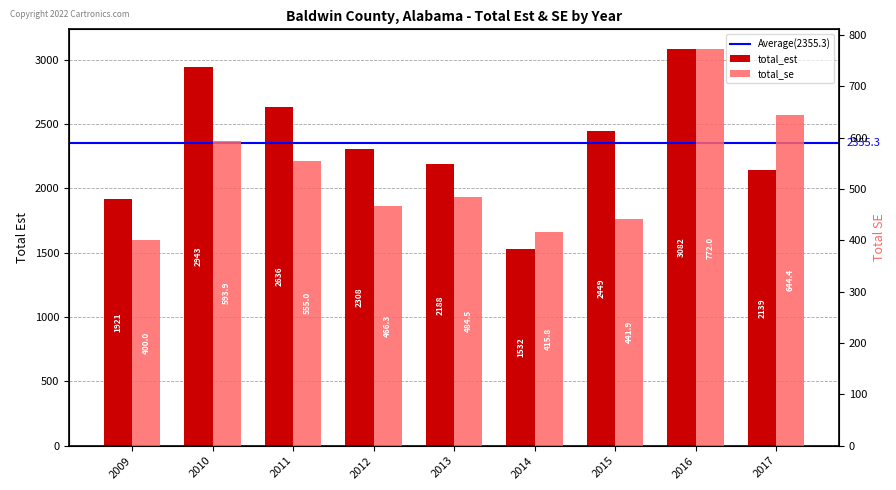

The value of total_se at 2014 is 415.8. True or false?

True